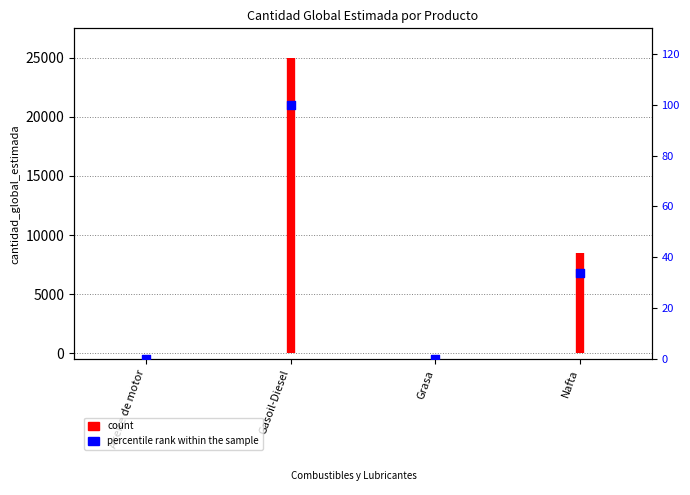

What is the change in value from Gasoil-Diesel to Nafta?

-66